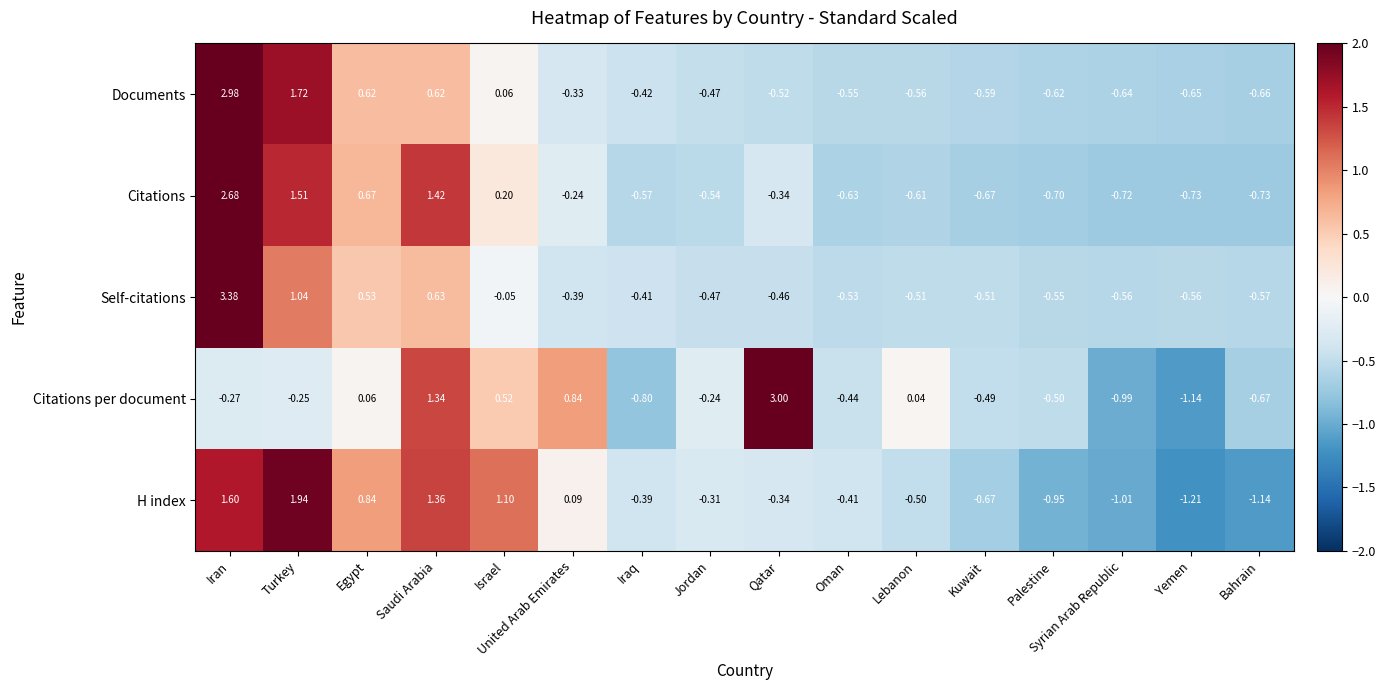

Is the value of Self-citations at Iraq greater than the value of Citations at Saudi Arabia?

No